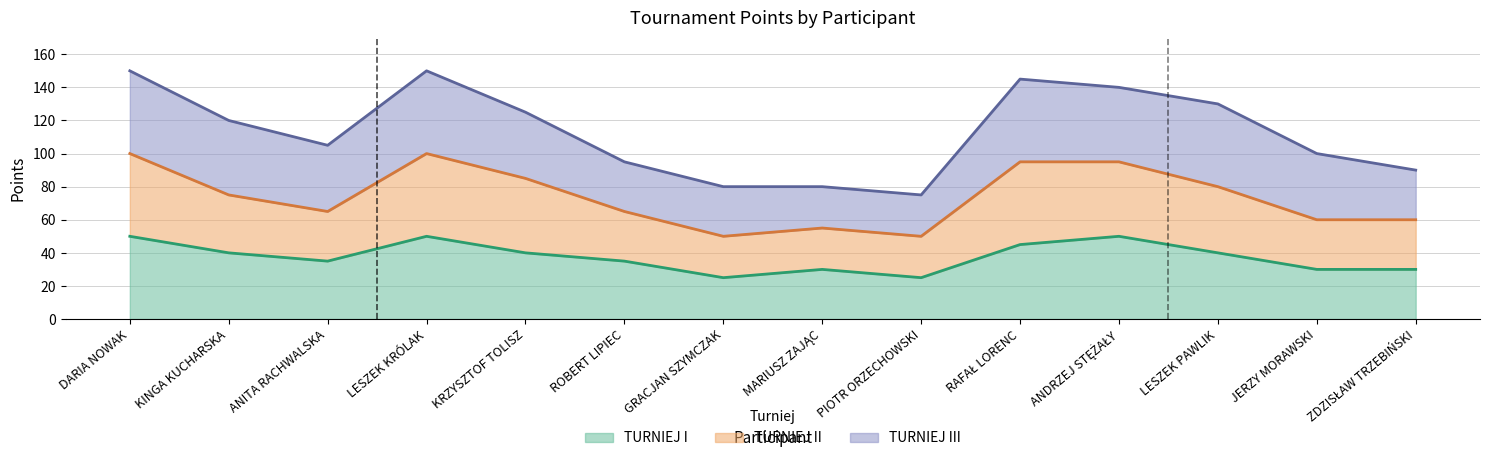

Is it true that TURNIEJ II equals 137 at ANDRZEJ STĘŻAŁY?

False